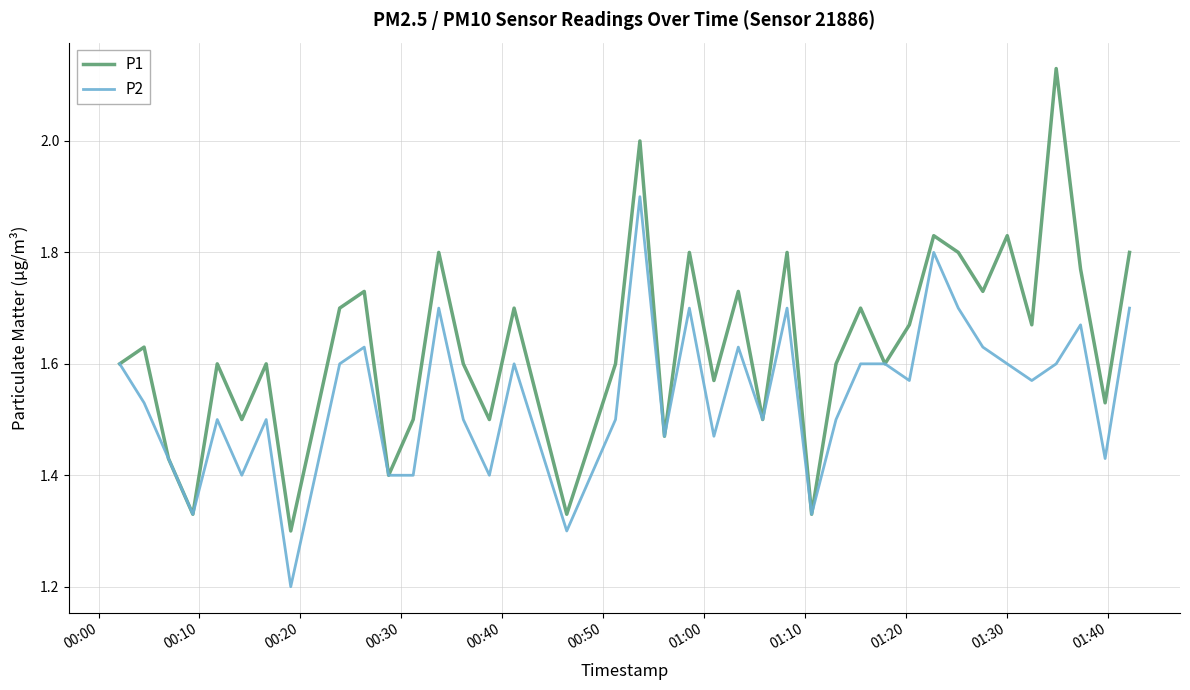

What is the lowest value of the P2 series?

1.2